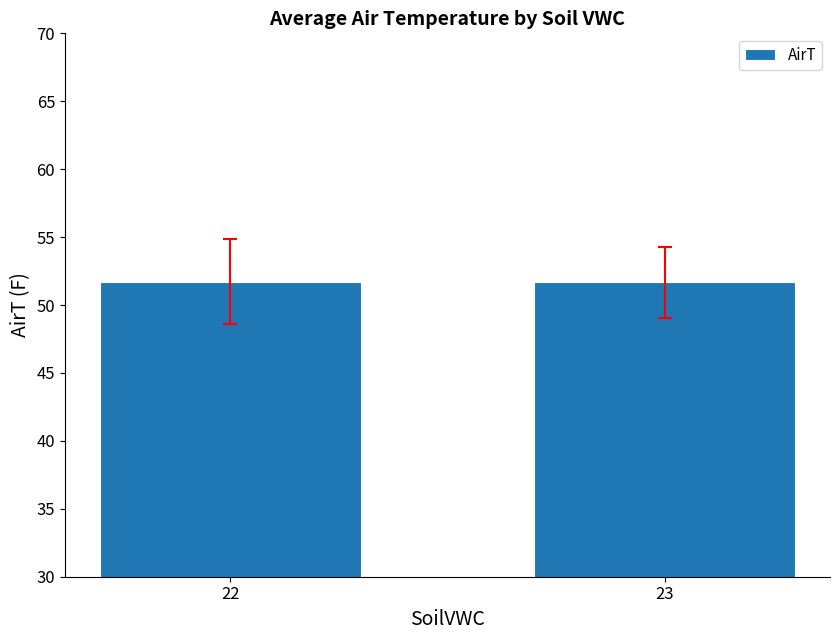

Reading left to right, list all the values displayed in this chart.

22=51.7	23=51.7